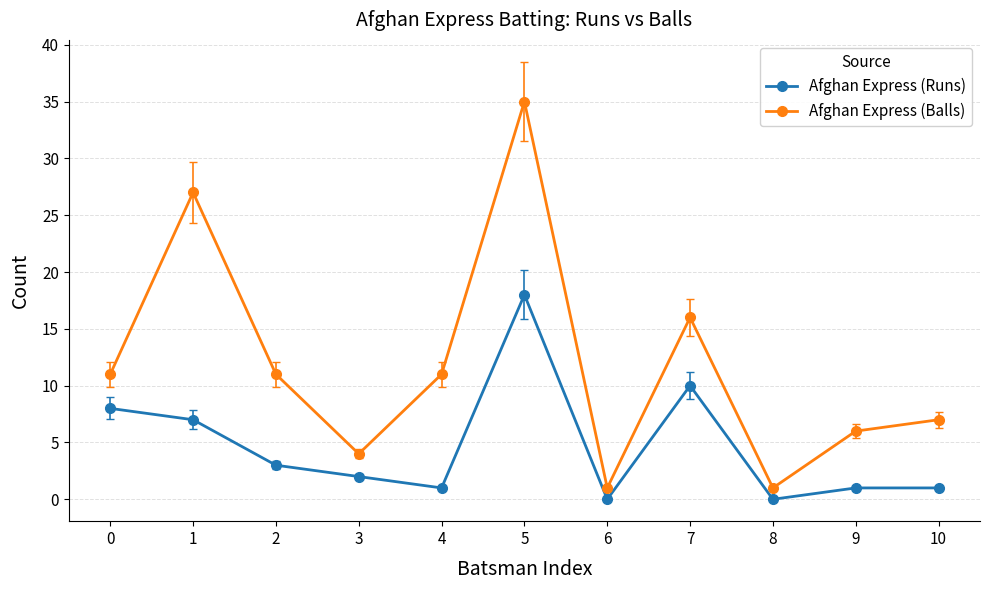

How many interior local valleys does the Afghan Express (Runs) series have?

3